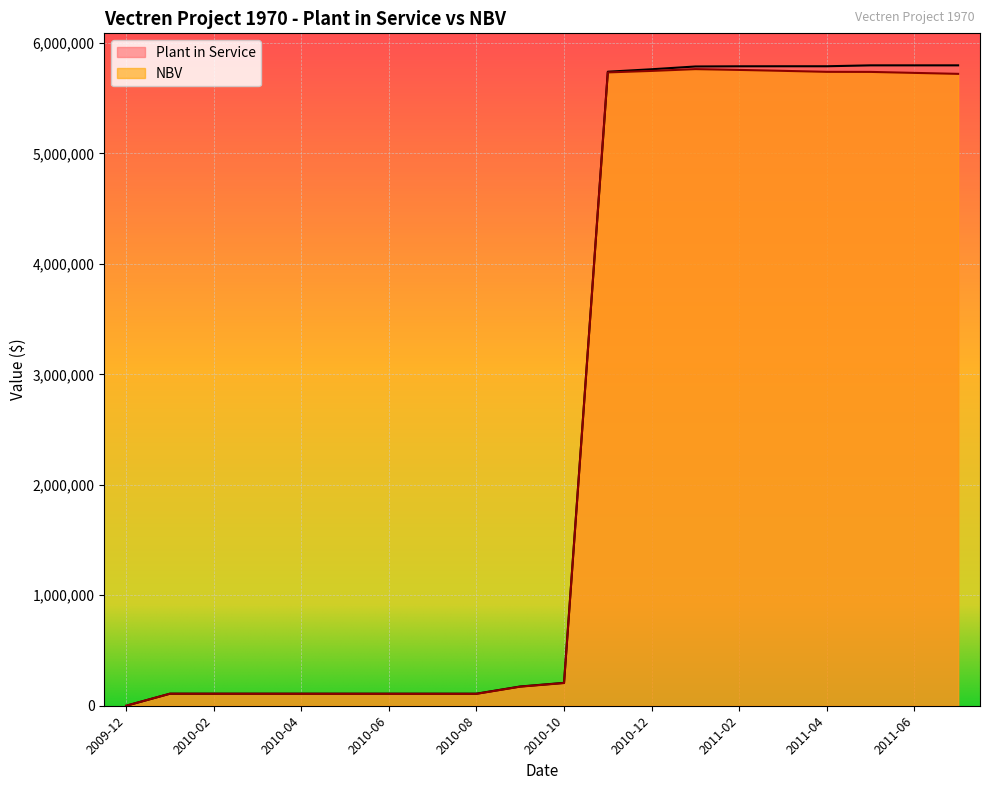

Reading right to left, transcribe all the data shown in this chart.

Plant in Service: 2011-07=5797964.6	2011-06=5797964.6	2011-05=5797964.6	2011-04=5789751.5	2011-03=5789751.5	2011-02=5789367.7	2011-01=5787686.1	2010-12=5762574.0	2010-11=5740287.0	2010-10=207148.9	2010-09=174222.8	2010-08=108943.5	2010-07=108943.5	2010-06=108943.5	2010-05=108943.5	2010-04=108943.5	2010-03=108943.5	2010-02=108943.5	2010-01=108943.5	2009-12=0.0
NBV: 2011-07=5720907.5	2011-06=5729775.3	2011-05=5738643.1	2011-04=5739297.8	2011-03=5748153.1	2011-02=5756624.5	2011-01=5763797.6	2010-12=5747537.5	2010-11=5734064.3	2010-10=205315.9	2010-09=172706.7	2010-08=107693.8	2010-07=107860.4	2010-06=108027.1	2010-05=108193.7	2010-04=108360.3	2010-03=108526.9	2010-02=108693.6	2010-01=108860.2	2009-12=0.0